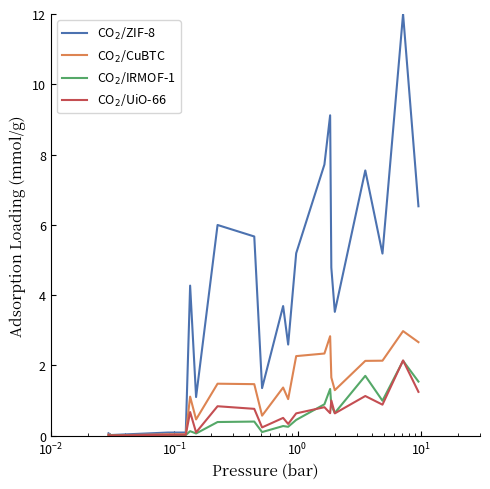

What is the greatest value displayed?

12.0